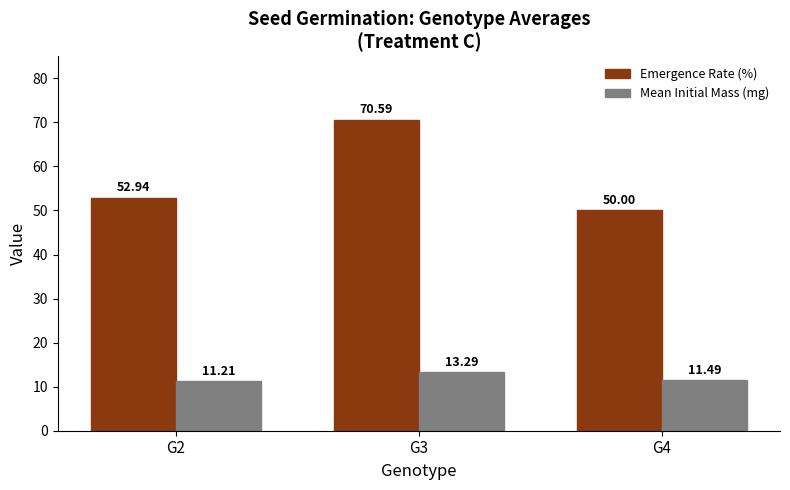

The Emergence Rate (%) series shows 52.9 at G2. True or false?

True